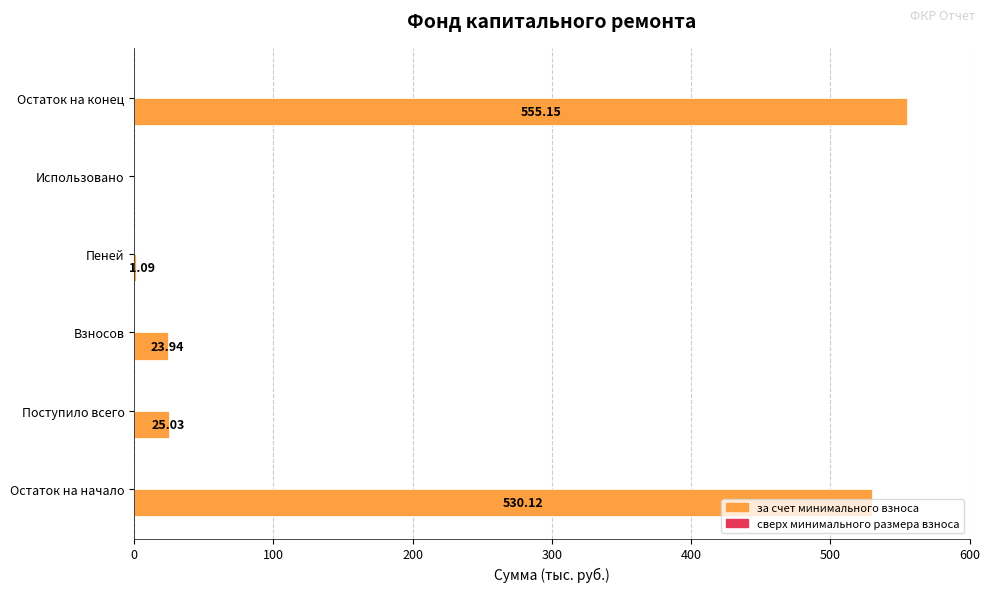

Which label corresponds to the largest value in the chart?

Остаток на конец